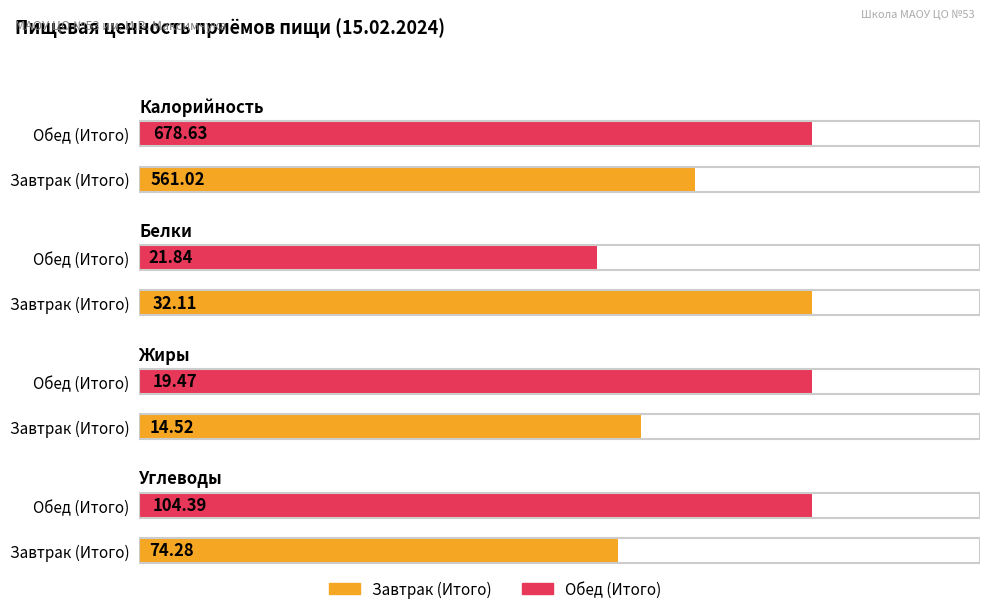

What is the average value of the Калорийность series?

619.8